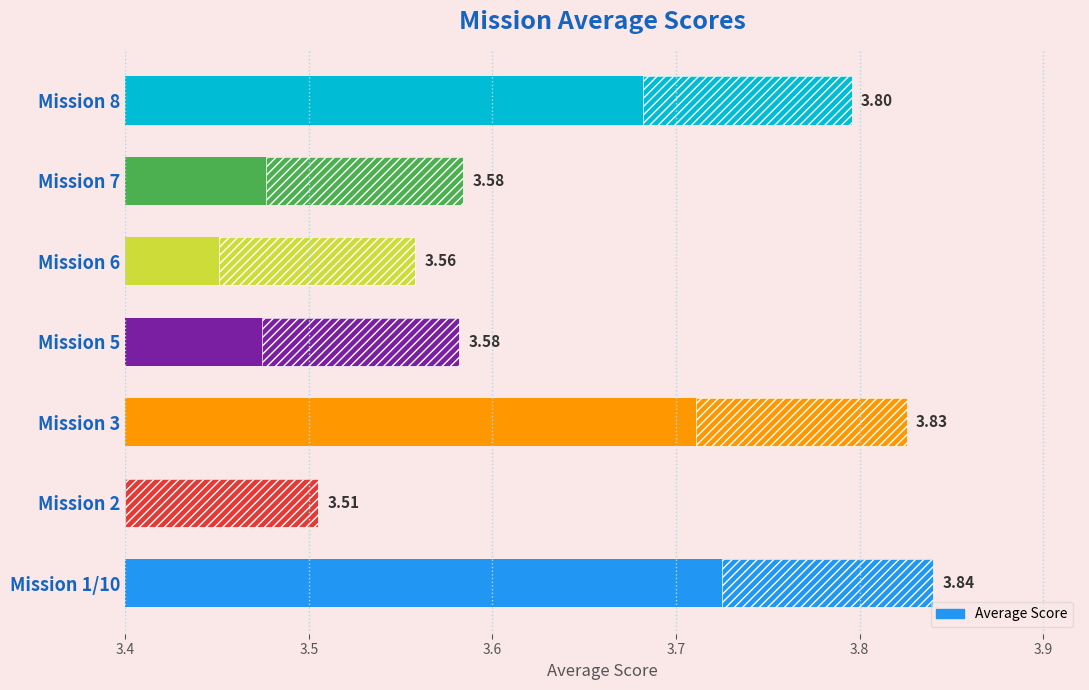

What is the minimum value shown in the chart?

3.5